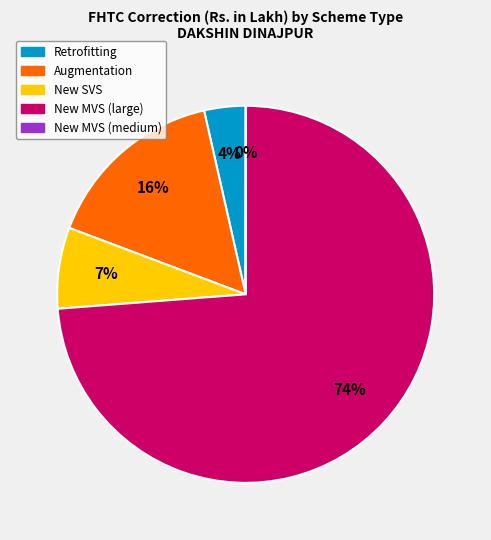

Is there any slice that represents more than half of the pie?

Yes